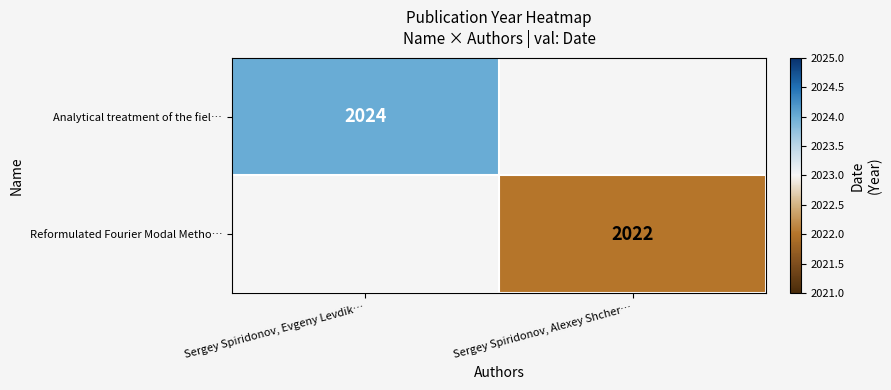

The value of Reformulated Fourier Modal Metho… at Sergey Spiridonov, Alexey Shcher… is 3577. True or false?

False